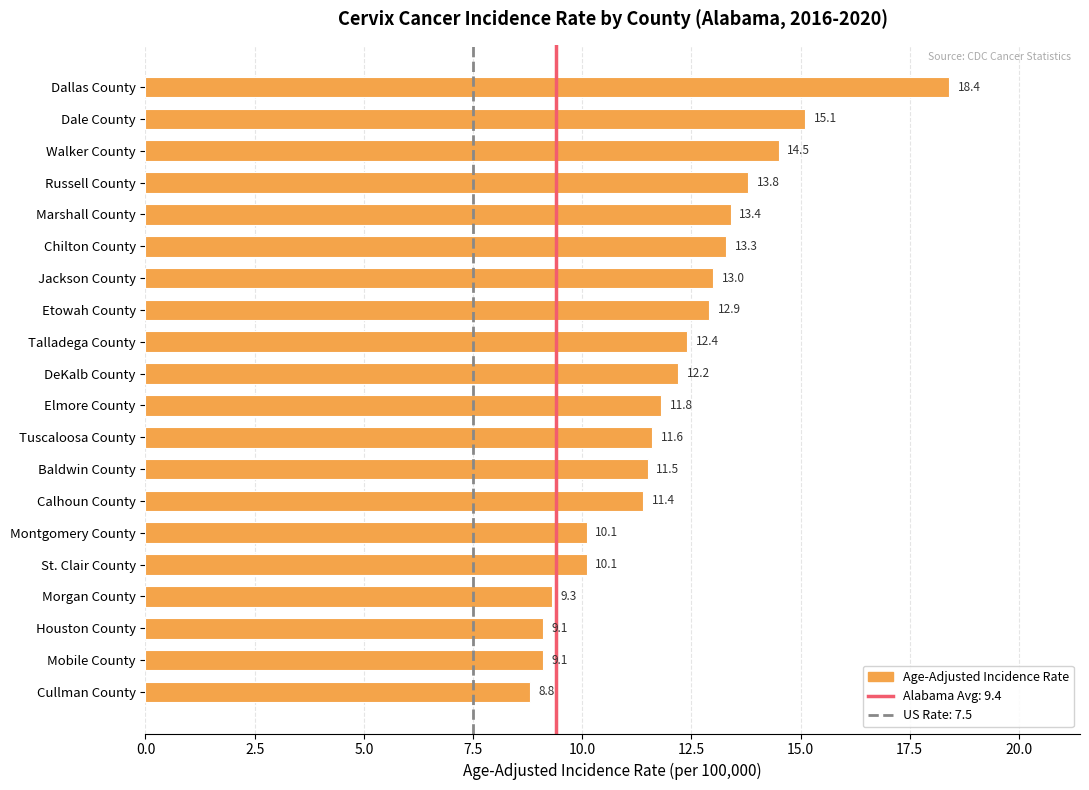

What is the minimum value shown in the chart?

8.8